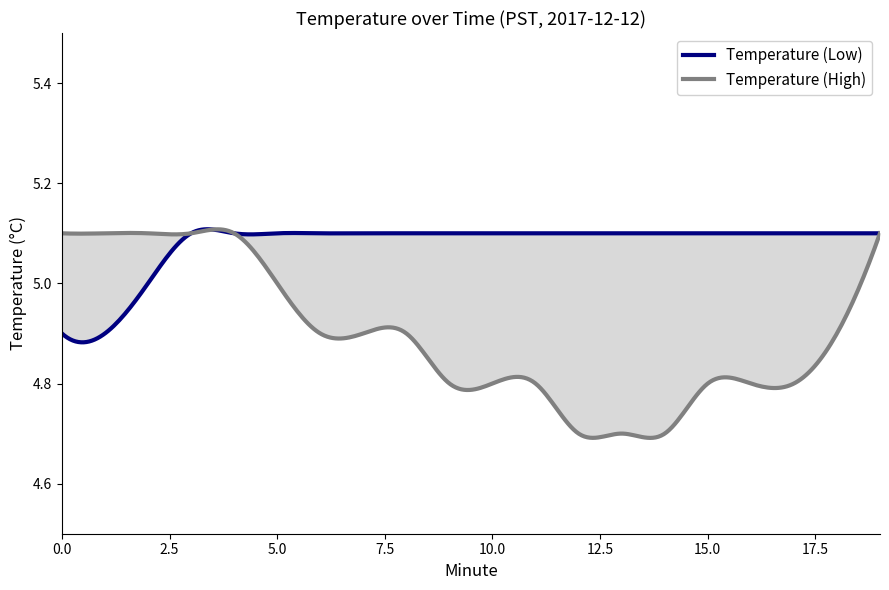

True or false: Temperature (Low) has a value of 5.1 at 14.

True